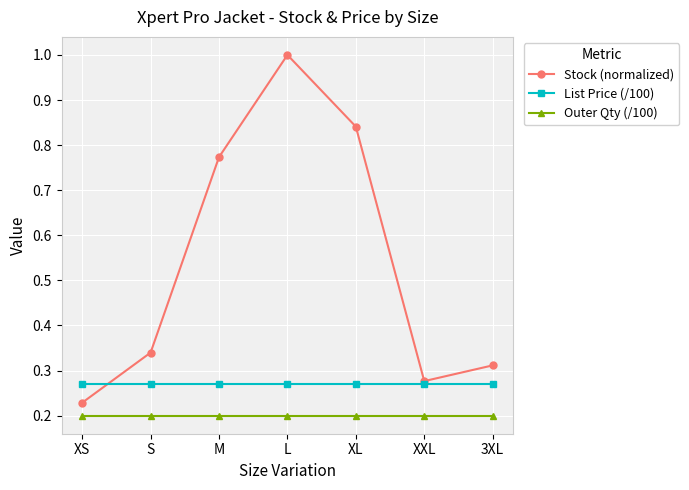

List the series in order of their peak value, lowest first.

Outer Qty (/100), List Price (/100), Stock (normalized)